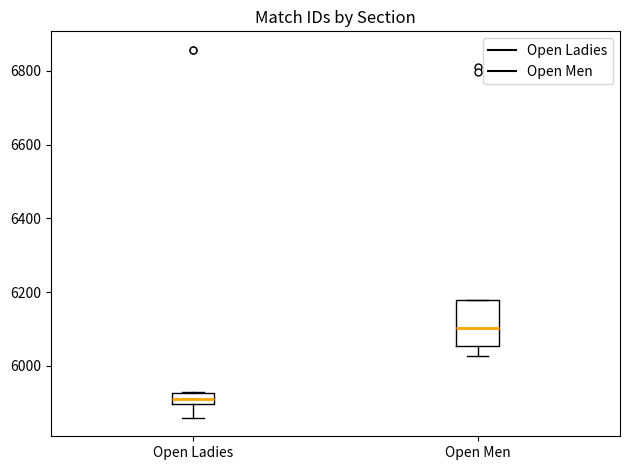

Reading left to right, read every box against the y-axis: the position of its median line, the range the box covers, and the ends of its whiskers. The values are not printed on the chart, so give them approximately, as read against the axis.

Open Ladies: median 5920 (inside the box), box 5900 to 5920, whiskers 5860 to 5920
Open Men: median 6100, box 6060 to 6180, whiskers 6020 to 6180